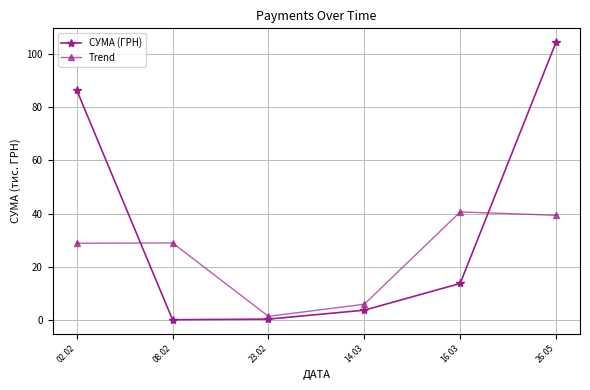

Which series has the widest spread of values?

СУМА (ГРН)